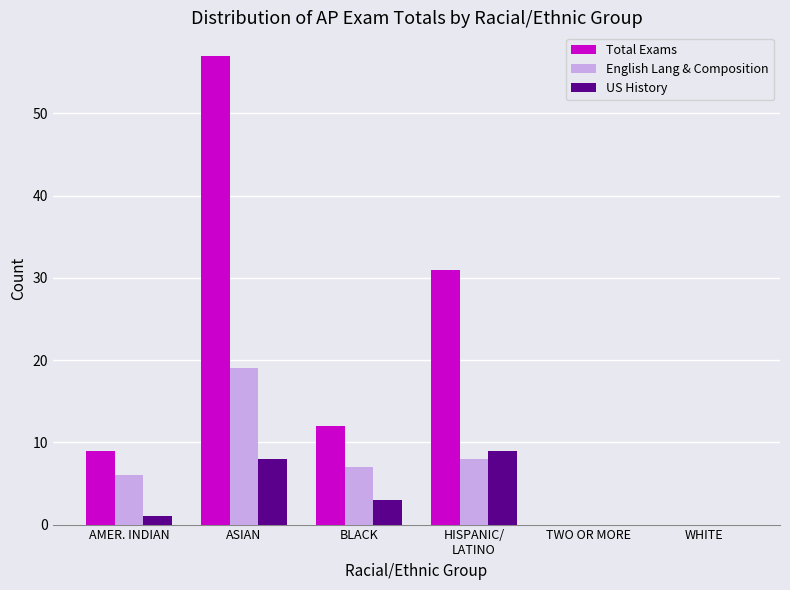

What is the maximum value shown in the chart?

57